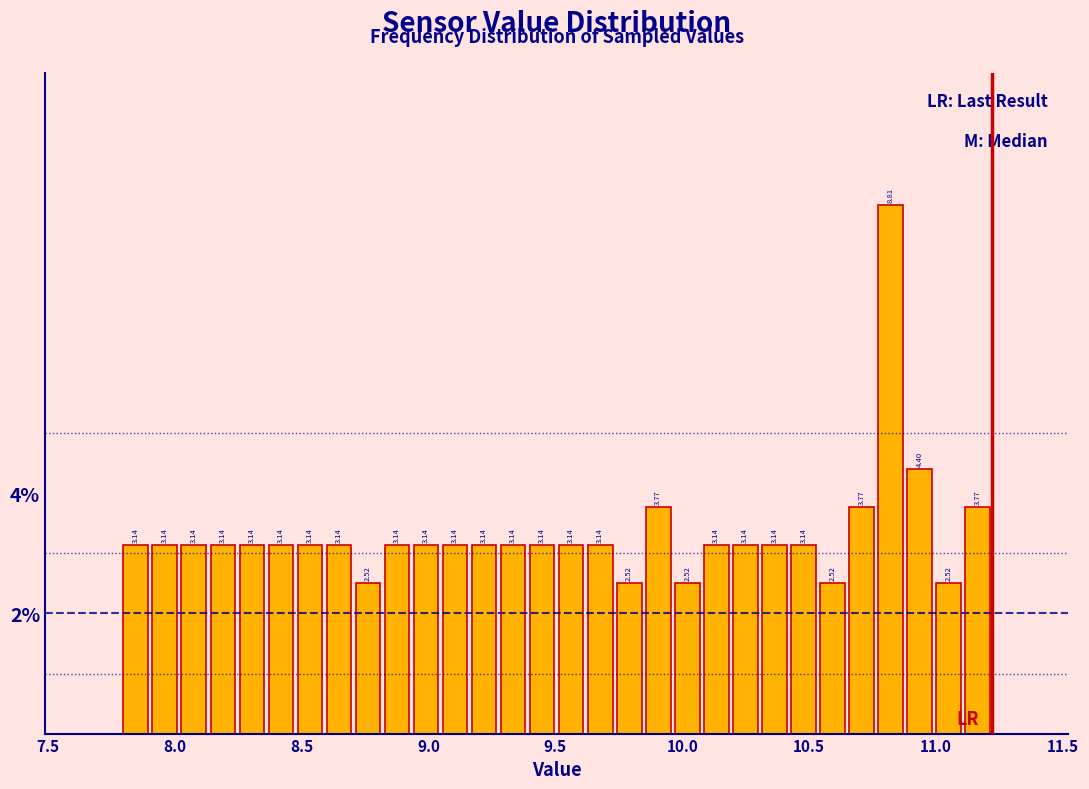

Read against the x-axis, roughly where is the centre of the tallest bar?

10.80